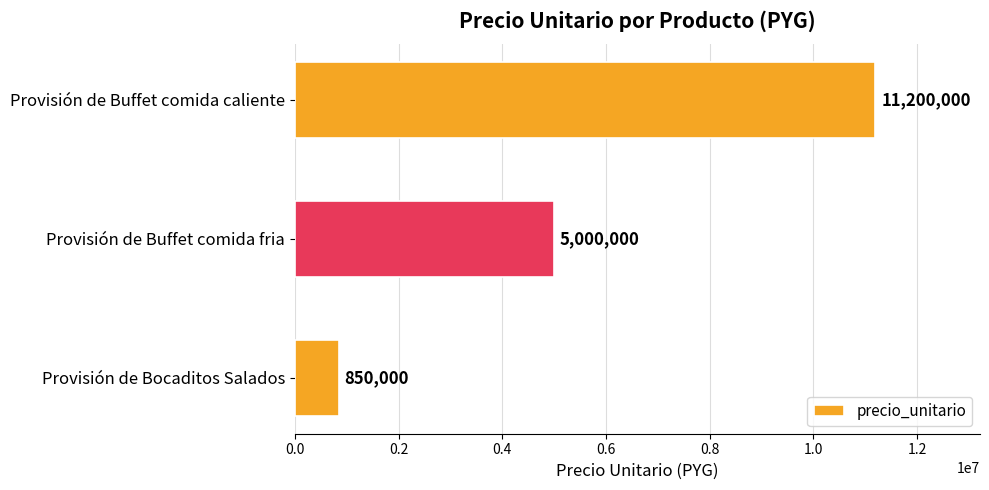

List the labels in order of value, smallest first.

Provisión de Bocaditos Salados, Provisión de Buffet comida fria, Provisión de Buffet comida caliente